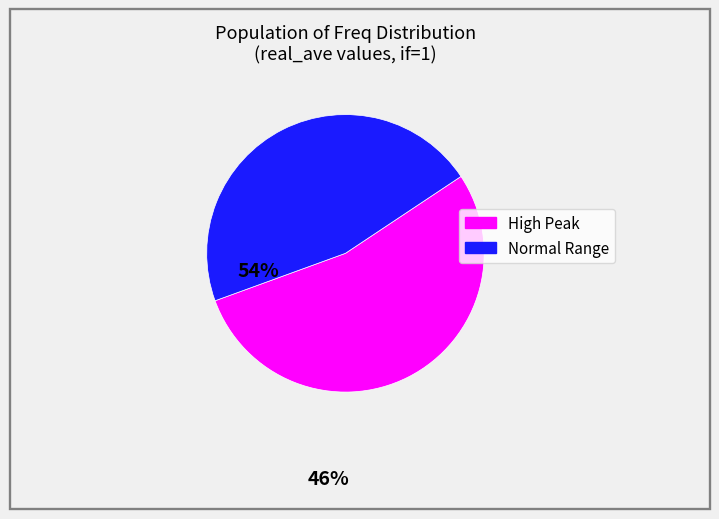

Does Normal Range represent more than half of the total?

No